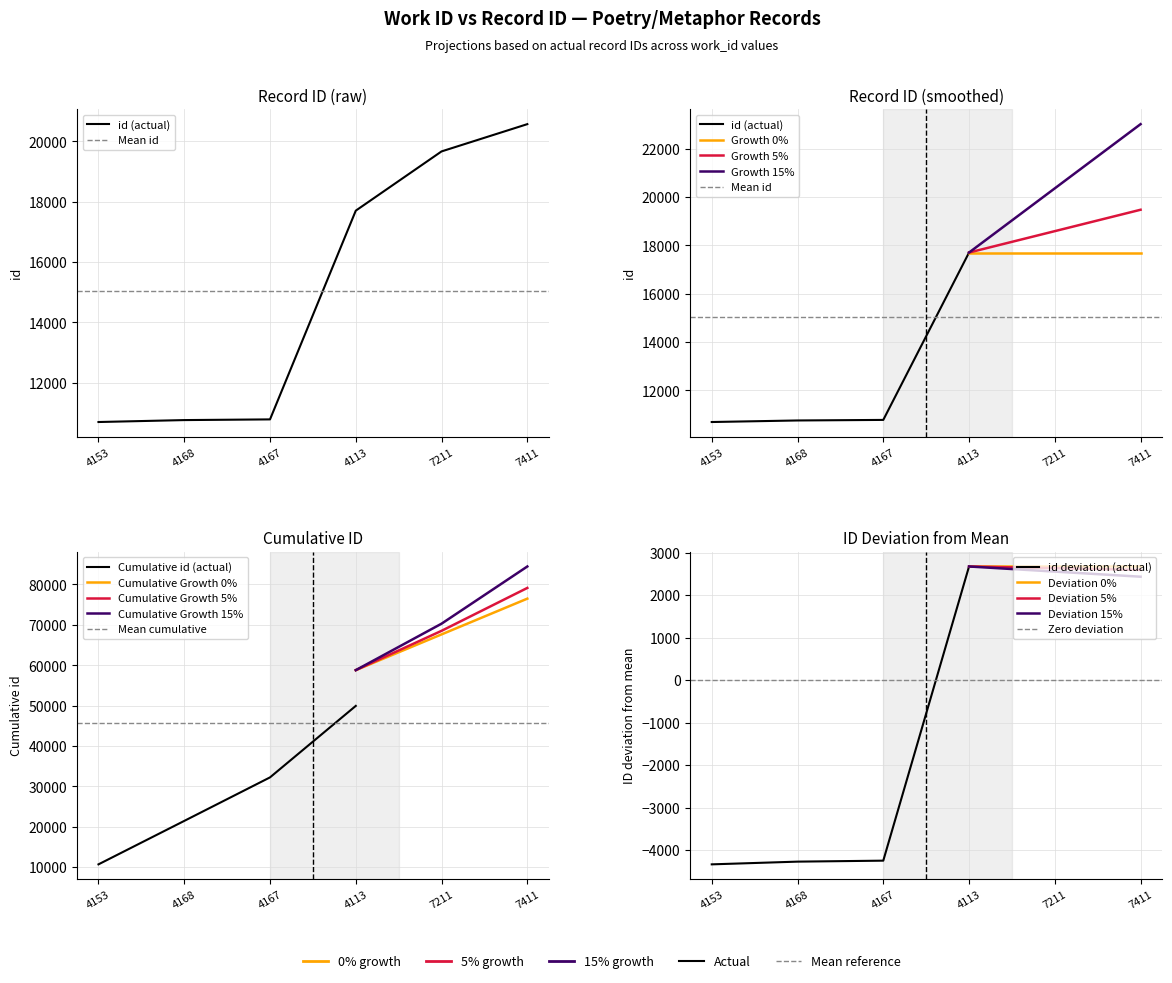

Is it true that the value at 4167 is 10781?

True